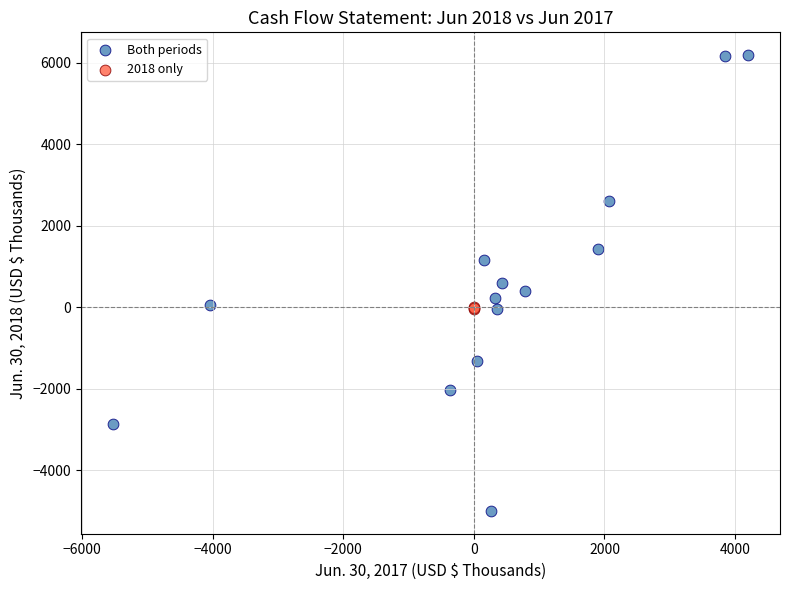

What are all the series names shown in the legend?

Both periods, 2018 only